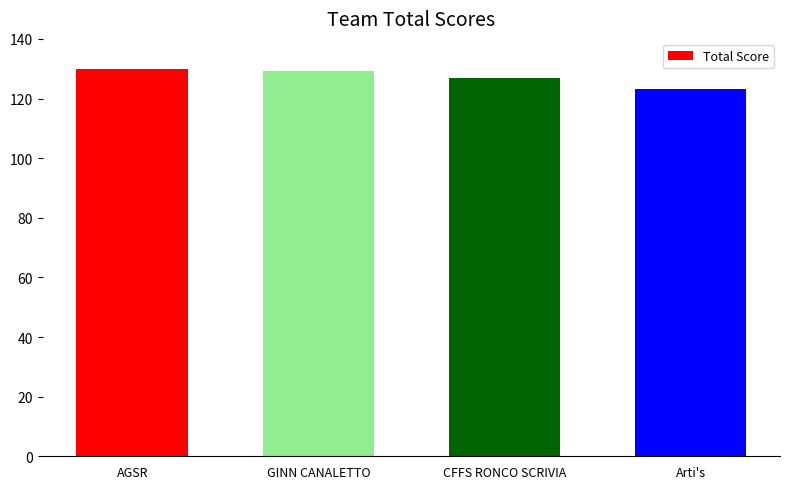

Count the number of data series in this chart.

1